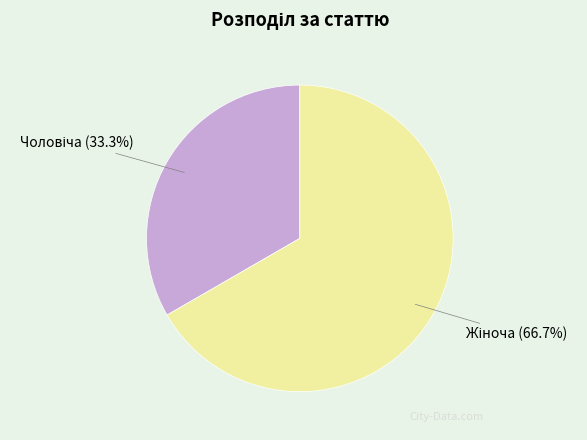

Is there a majority slice in this chart?

Yes